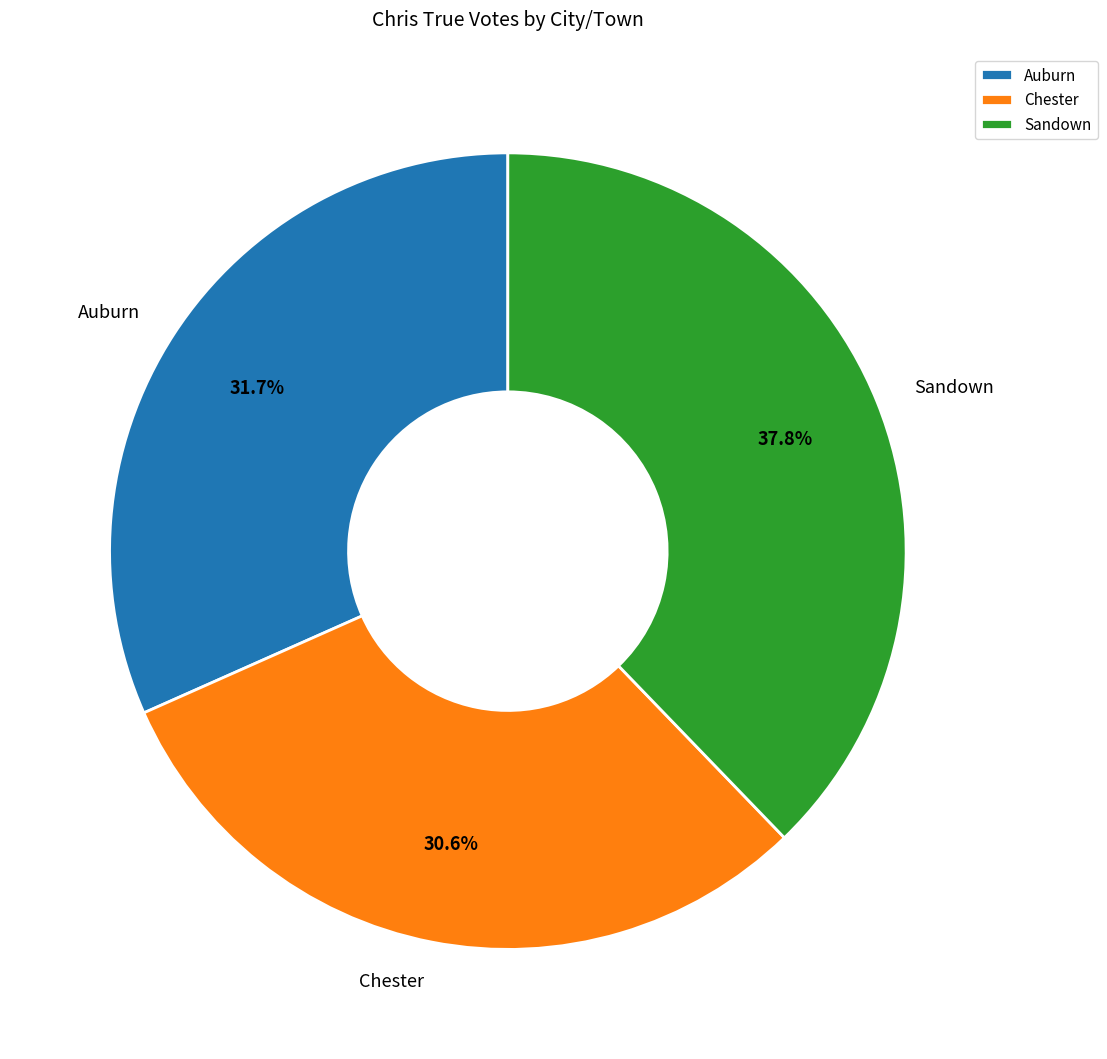

Is it true that Sandown is 25% of the pie?

False